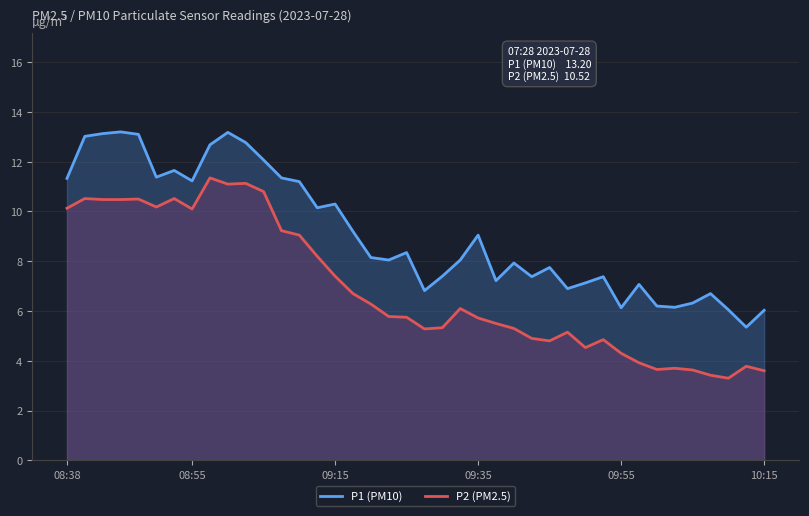

Does the chart display data point markers on the line(s)?

No